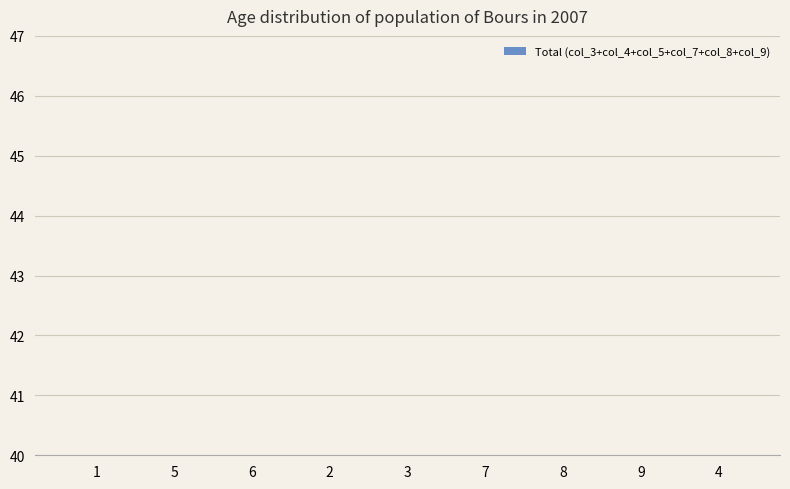

Count the number of categories in the chart.

9